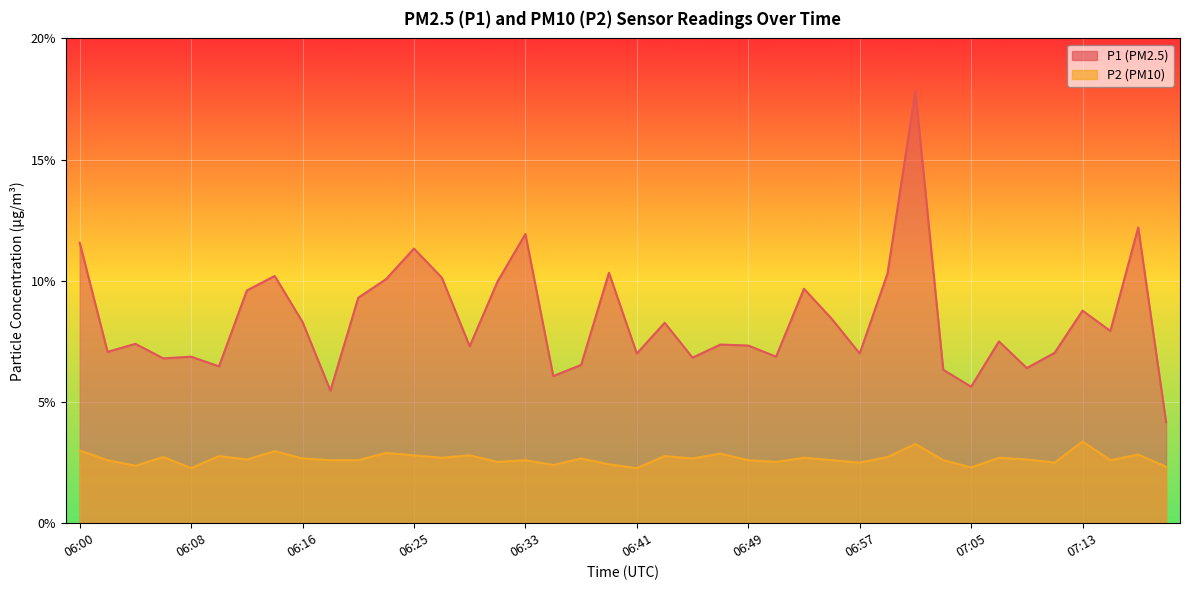

At which category is the sum across all series the highest?

07:01